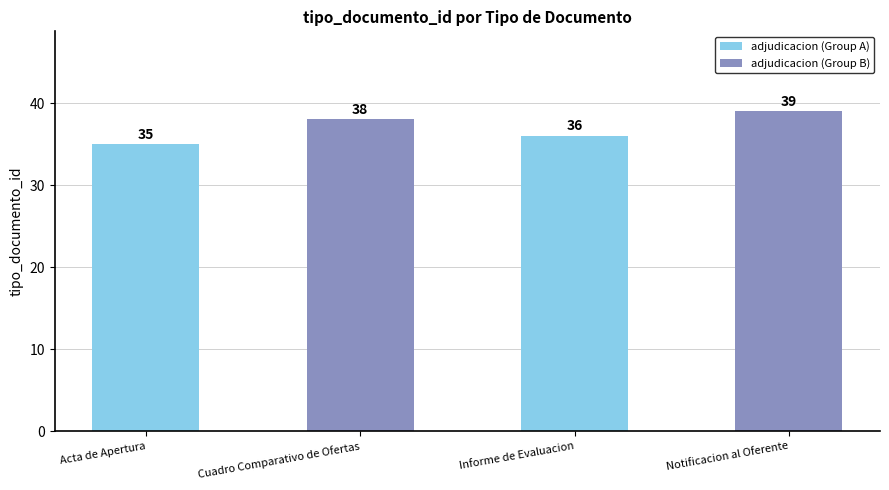

Count the values in the range 36 to 39.

3